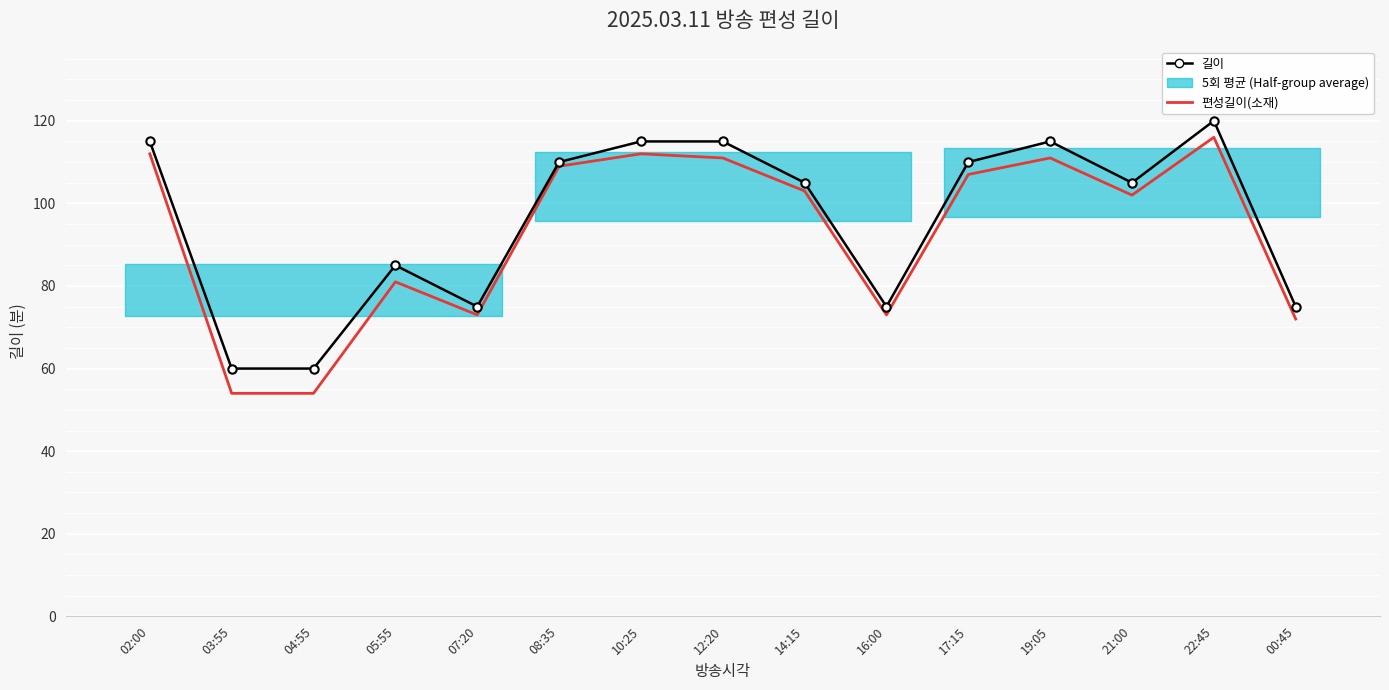

What is the label of the 12th point from the left?

19:05